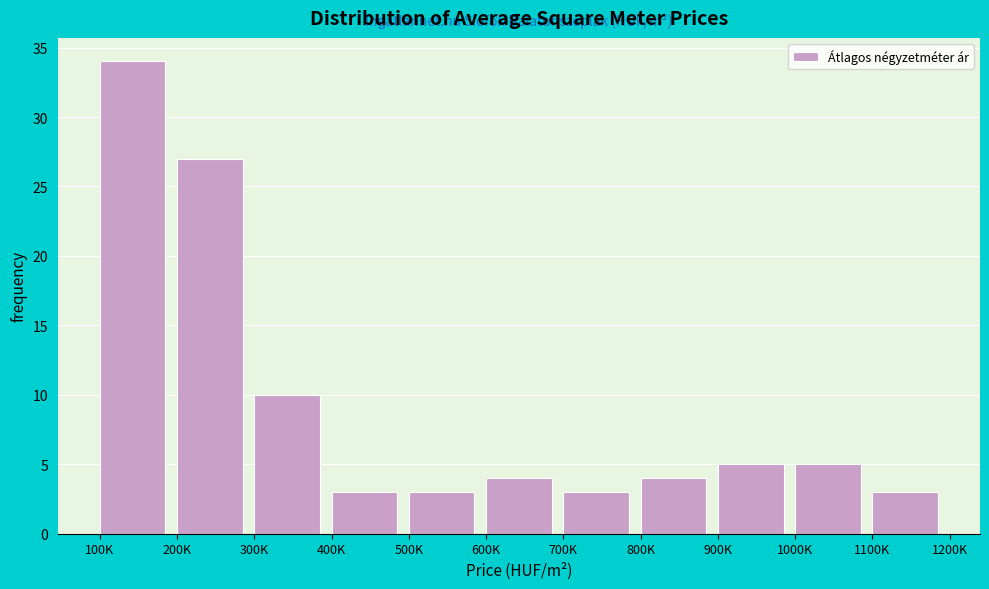

Reading left to right, transcribe all the data shown in this chart.

34	27	10	3	3	4	3	4	5	5	3